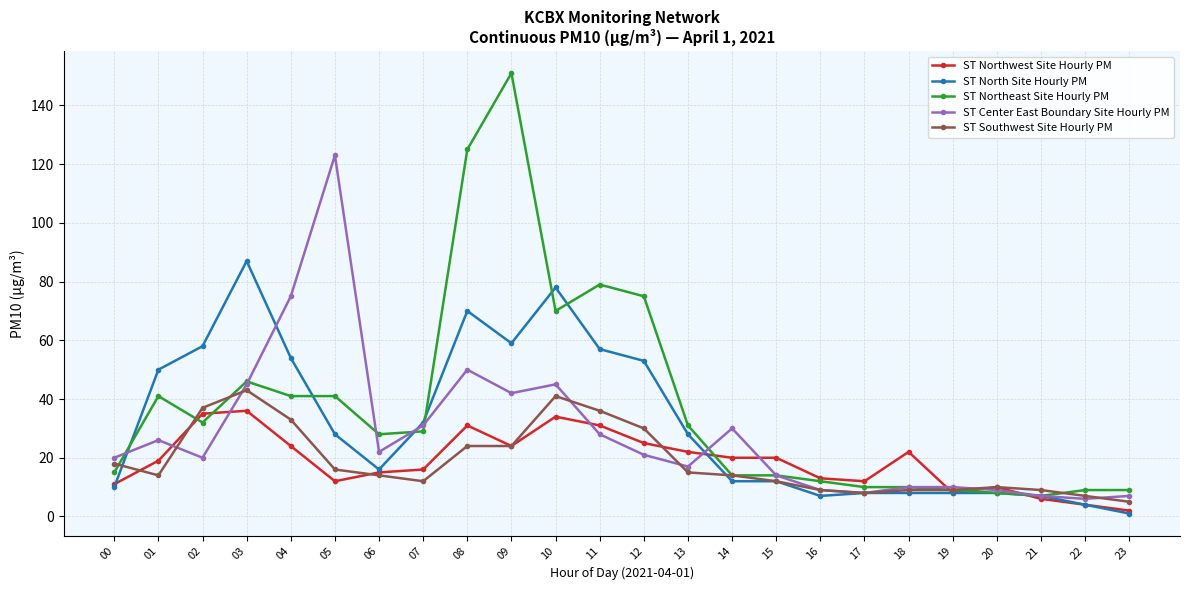

True or false: ST Northwest Site Hourly PM has more than 0 interior local peaks.

True